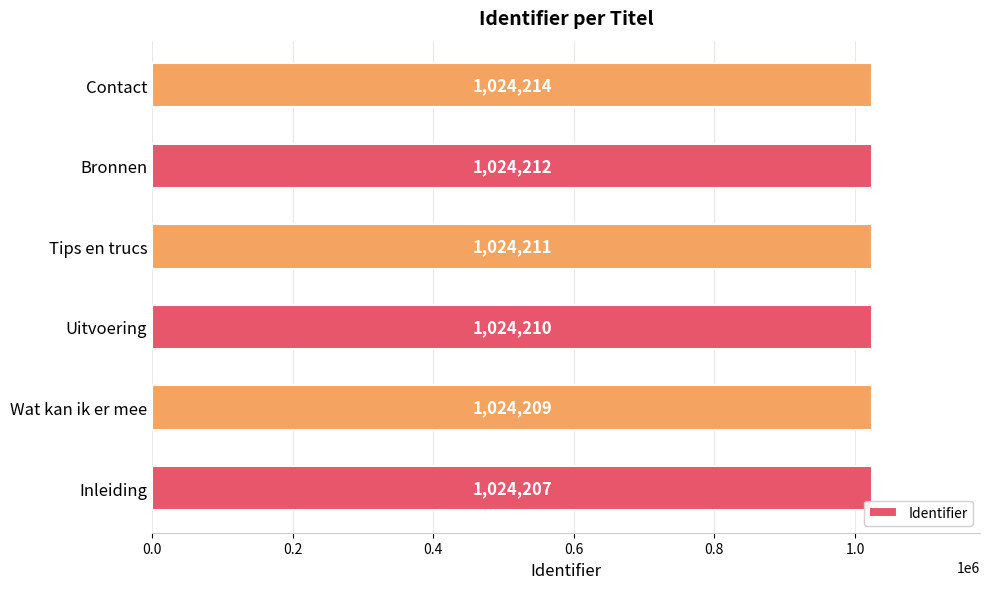

At which category does the chart reach its peak across all series?

Contact